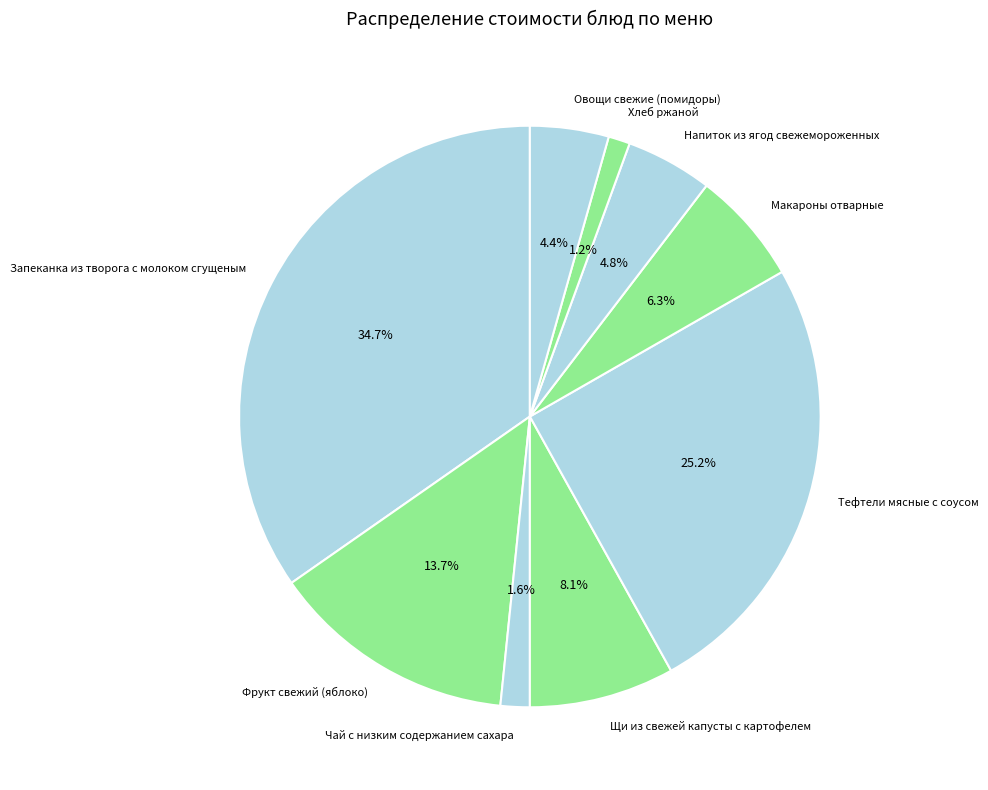

Combined, do Хлеб ржаной and Овощи свежие (помидоры) account for over 50%?

No